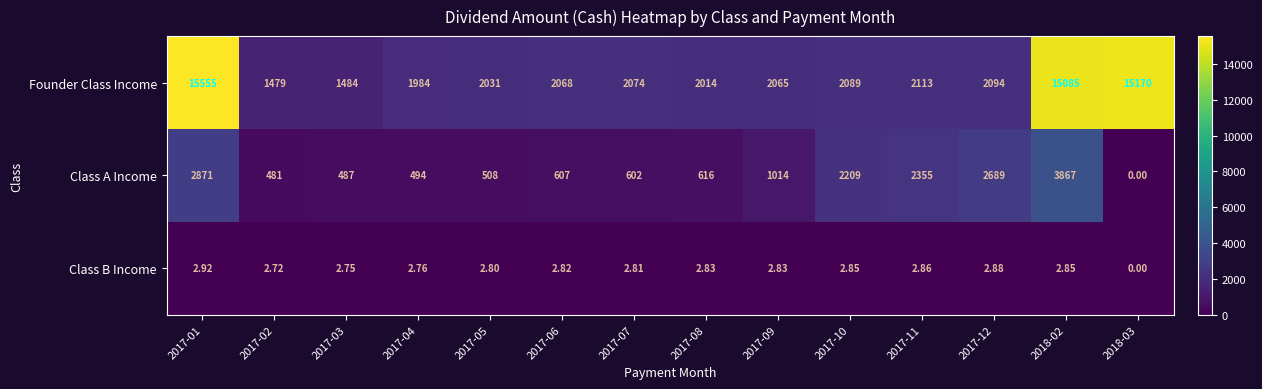

At 2017-12, list the series in order from smallest to largest.

Class B Income, Founder Class Income, Class A Income